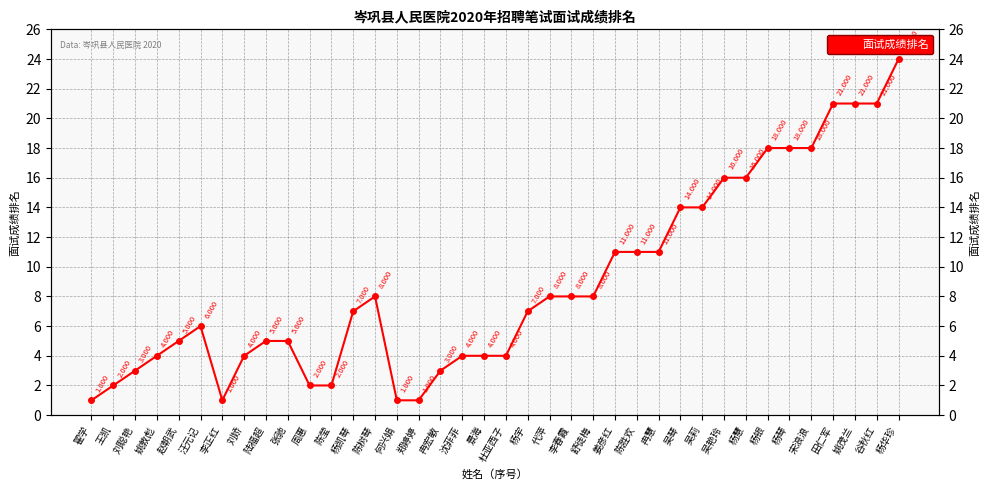

What is the average value?

9